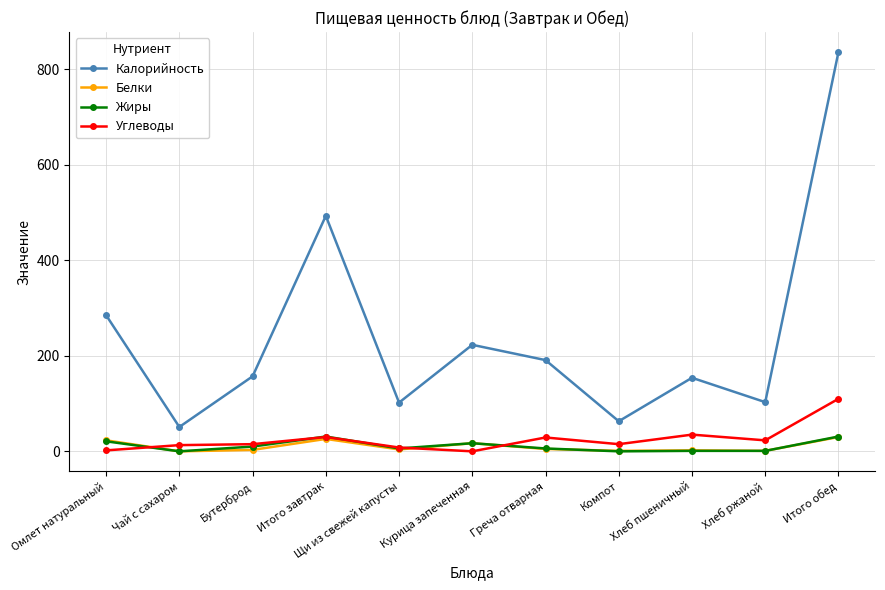

The Углеводы series shows 29 at Греча отварная. True or false?

True